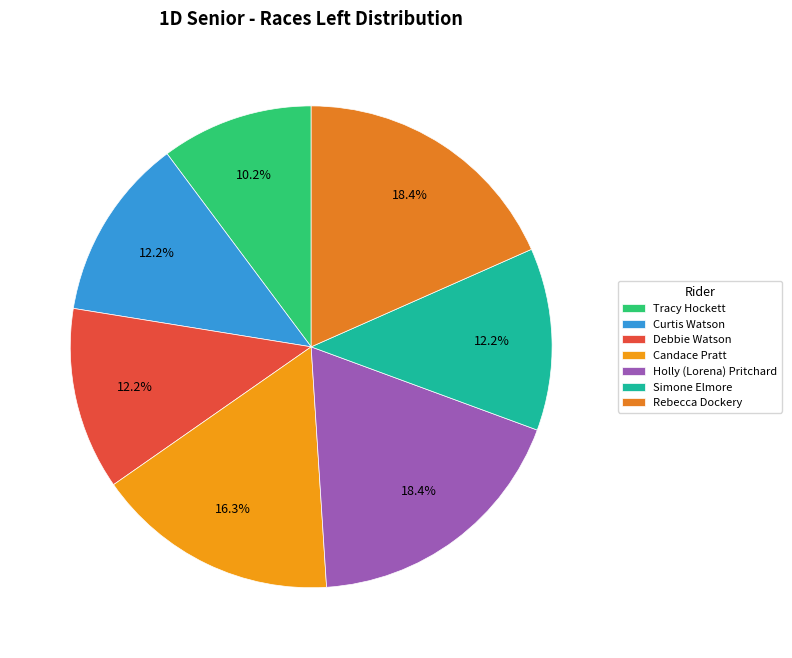

To the nearest percent, what percentage of the pie is Rebecca Dockery?

18%